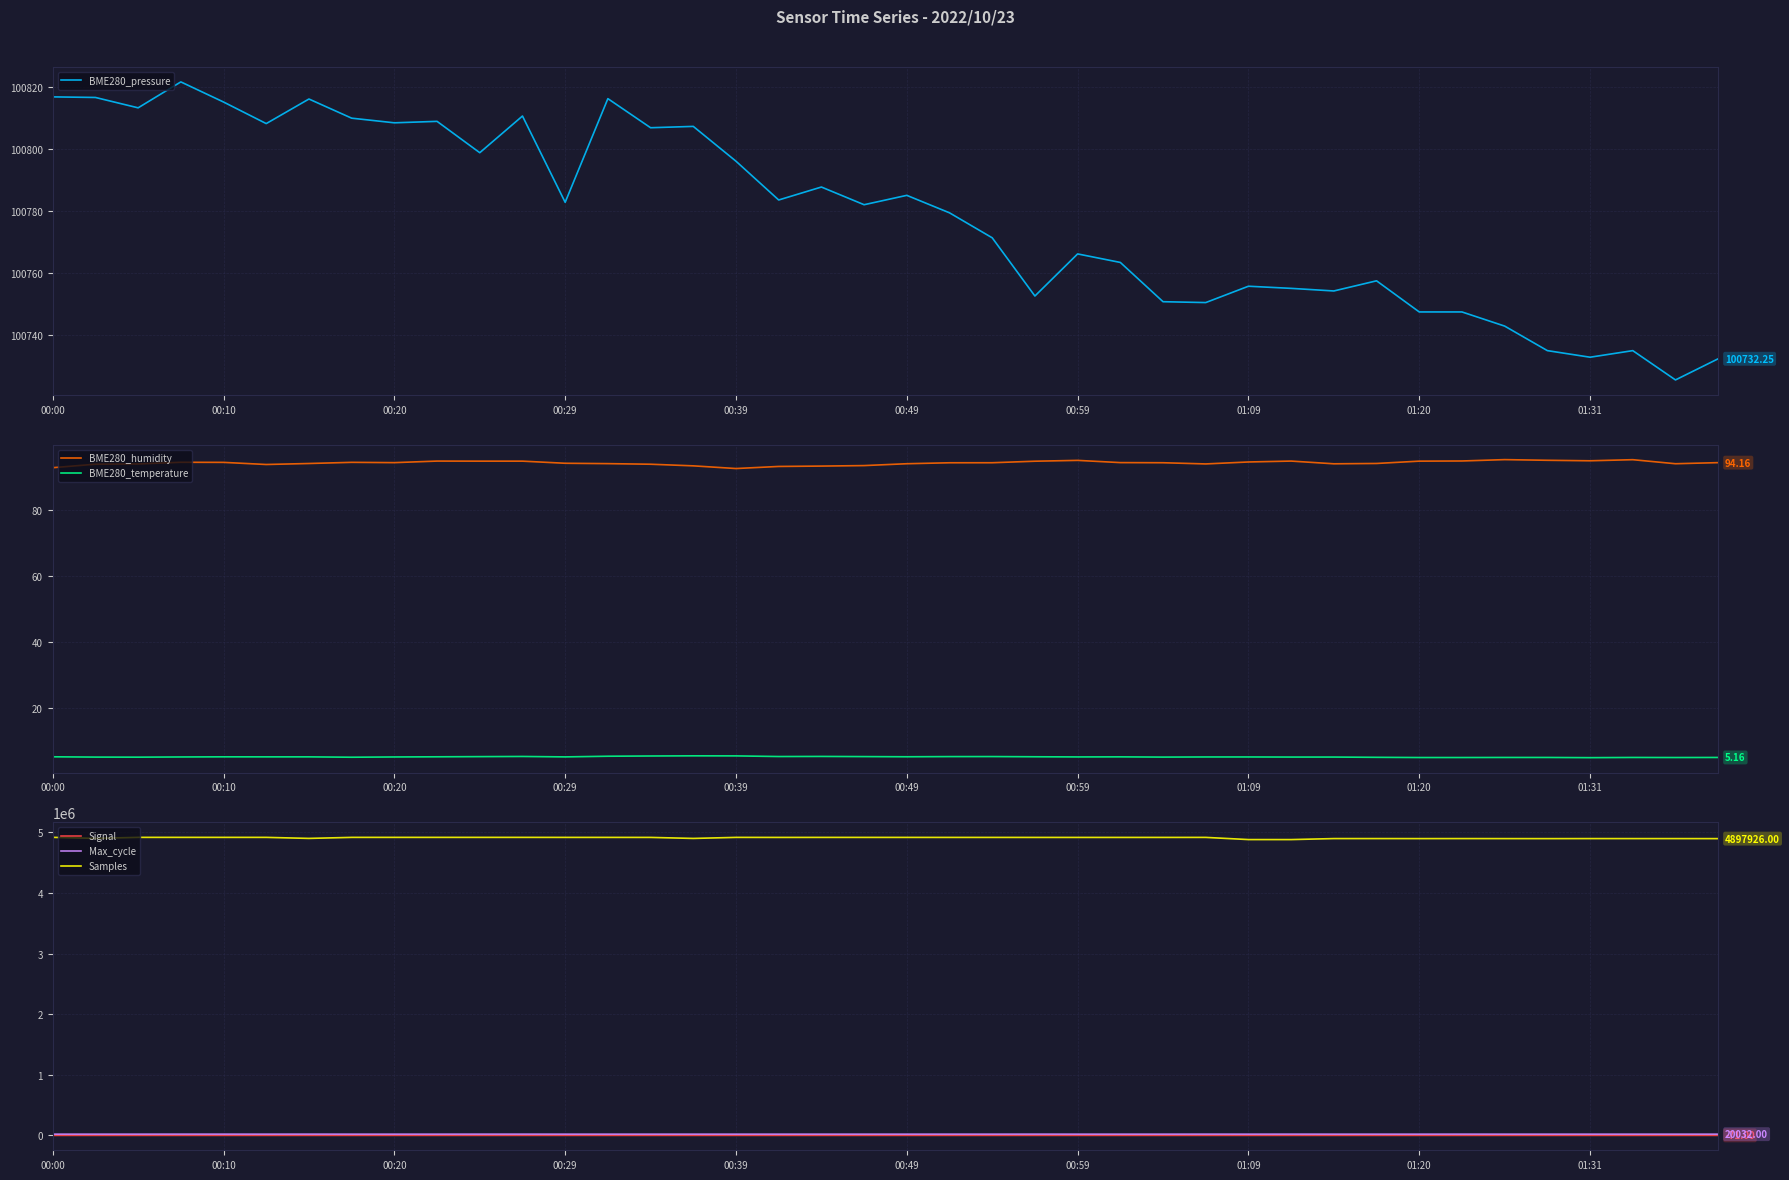

How many lines are shown in the chart?

6